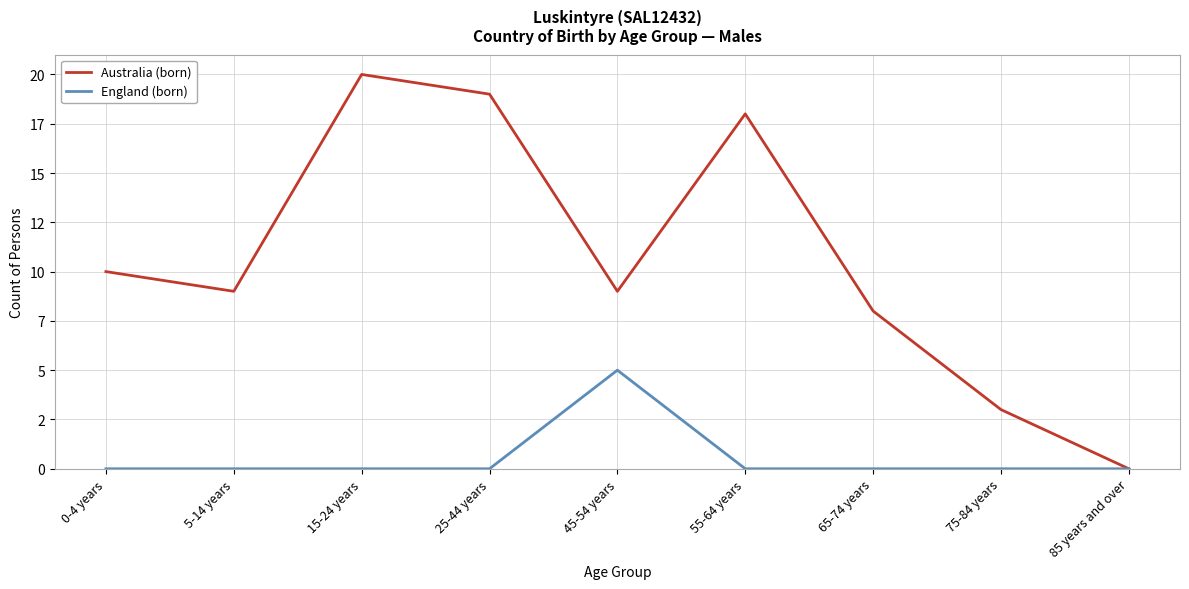

What position from the left is 0-4 years?

1